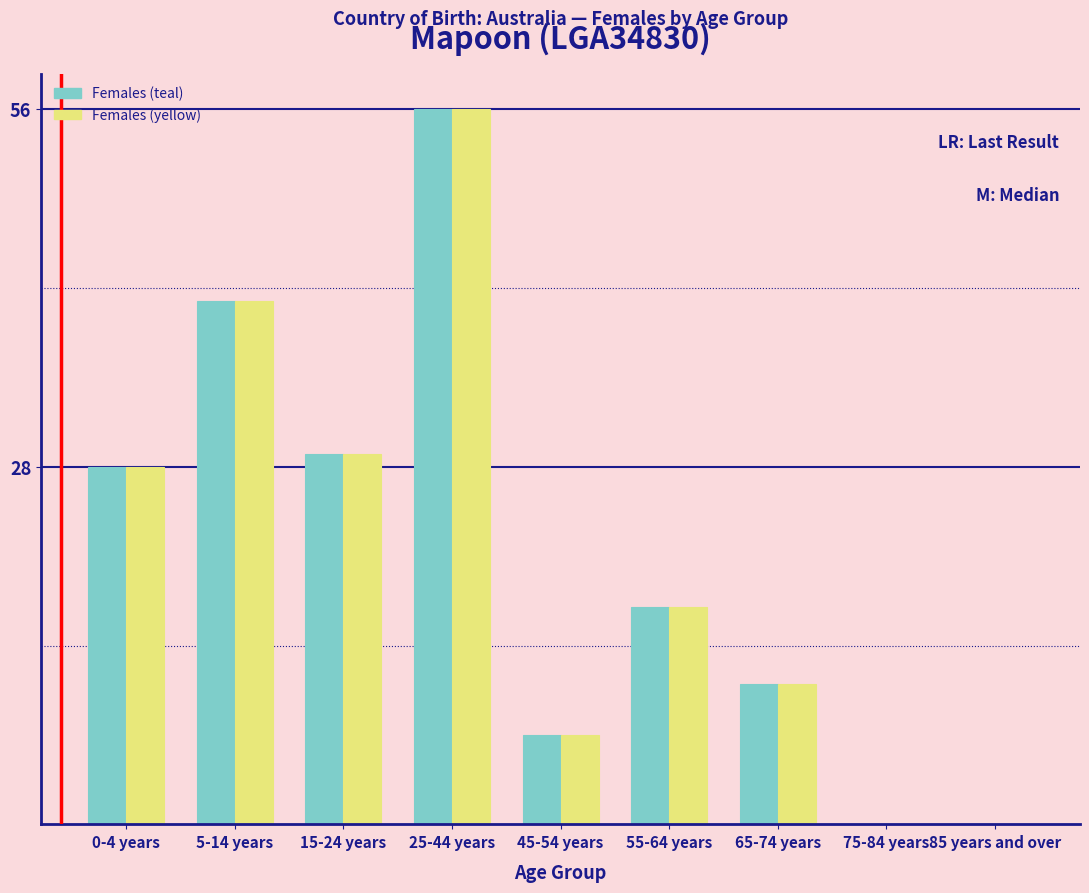

Reading left to right, extract all data points from this chart.

Females (teal): 0-4 years=28	5-14 years=41	15-24 years=29	25-44 years=56	45-54 years=7	55-64 years=17	65-74 years=11	75-84 years=0	85 years and over=0
Females (yellow): 0-4 years=28	5-14 years=41	15-24 years=29	25-44 years=56	45-54 years=7	55-64 years=17	65-74 years=11	75-84 years=0	85 years and over=0